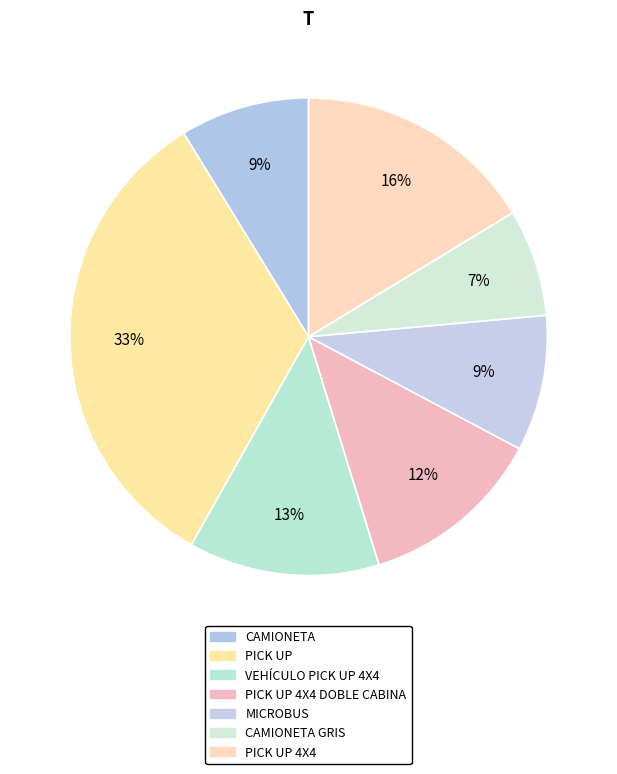

True or false: PICK UP 4X4 accounts for 16% of the total.

True